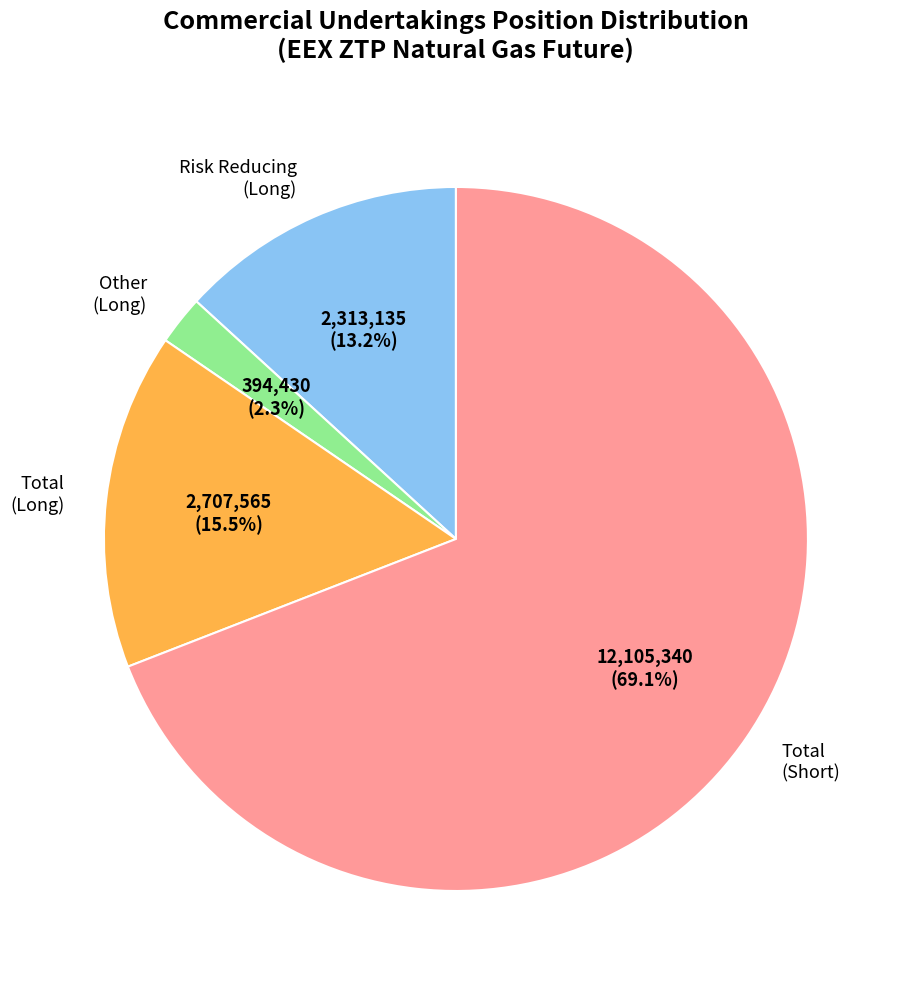

Which has a higher value, Total (Short) or Risk Reducing (Long)?

Total (Short)